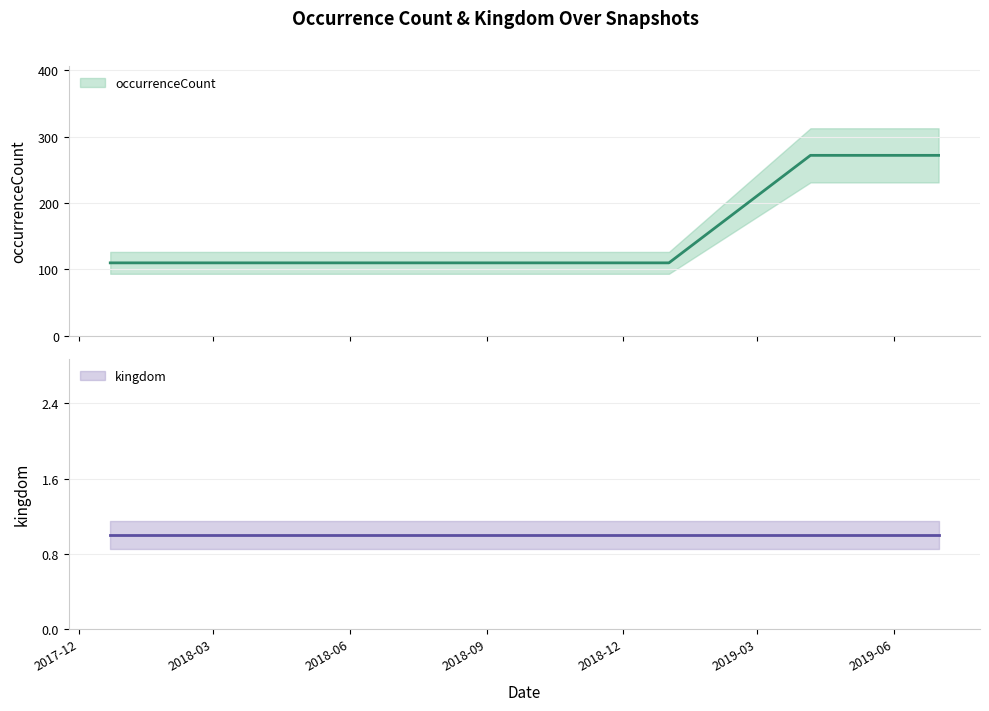

What is the change in value from 2018-09-28 to 2019-04-06?

+162